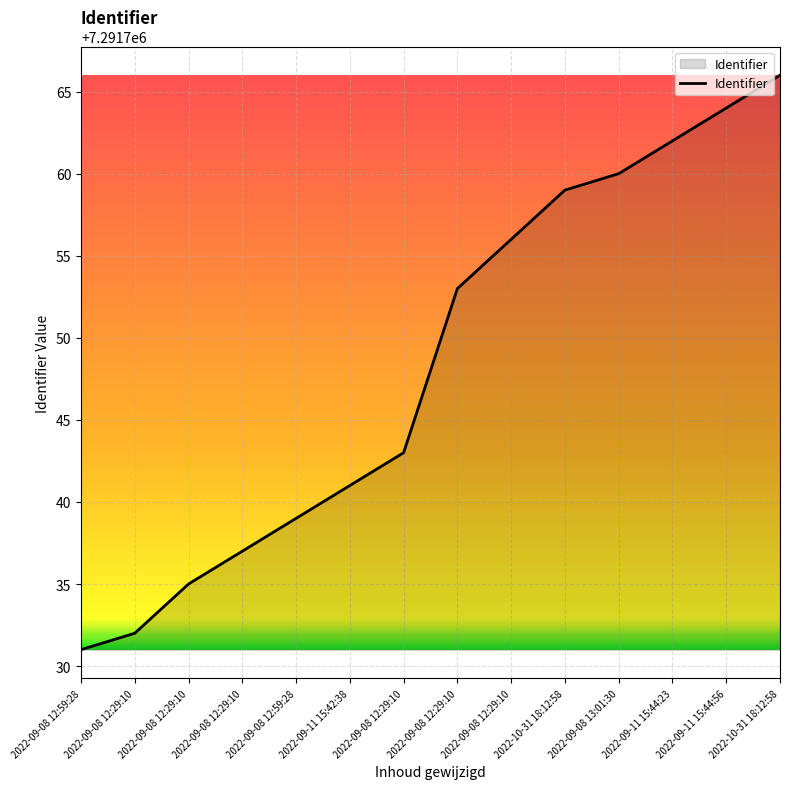

Is it true that the value at 2022-09-11 15:44:23 is 3901051?

False